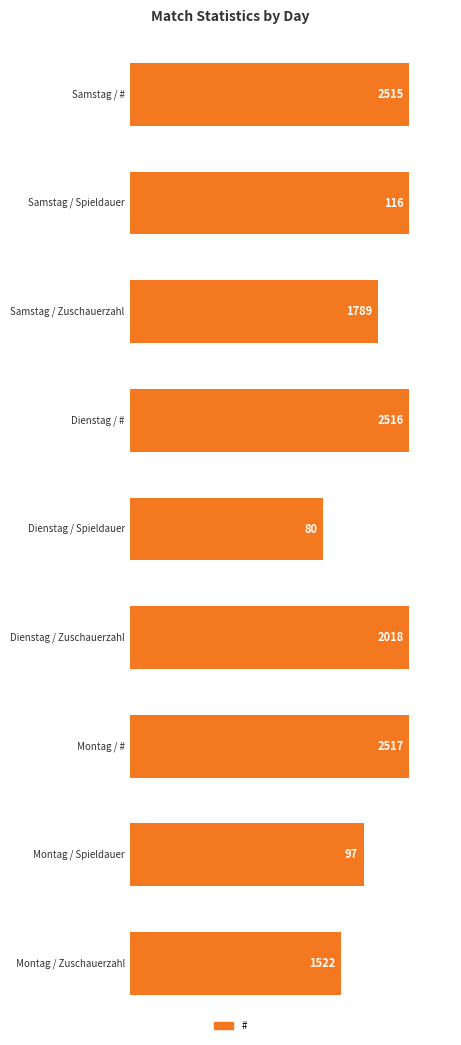

List the labels in order of Spieldauer value, largest first.

Samstag, Montag, Dienstag